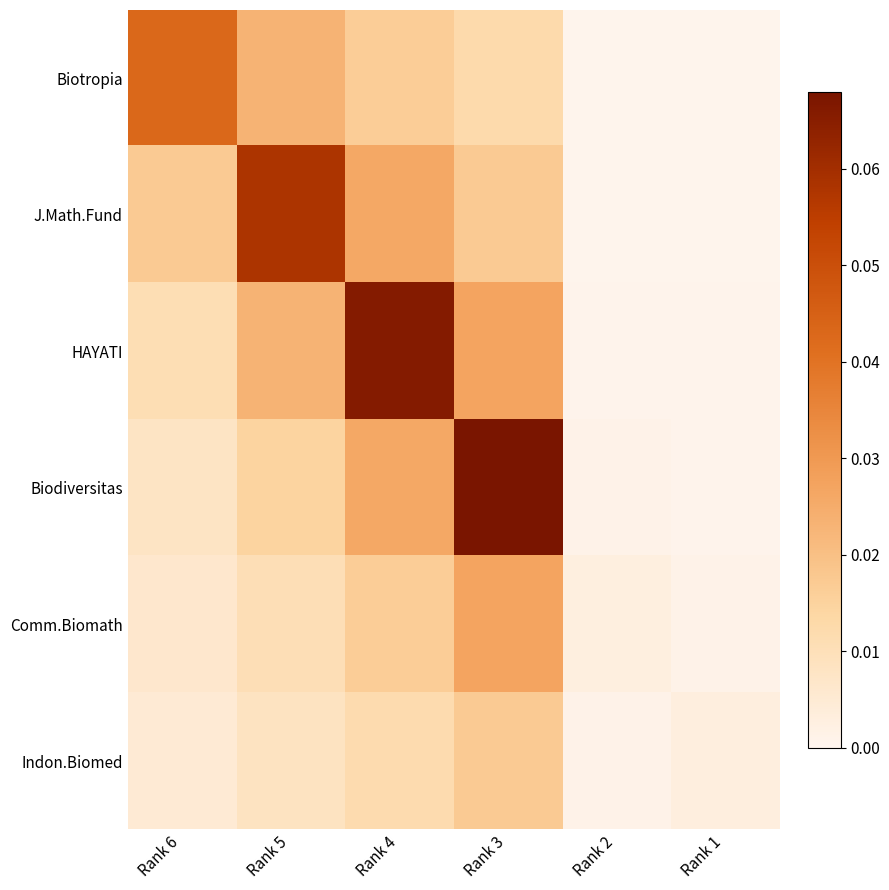

Which label corresponds to the largest value in the chart?

Rank 3